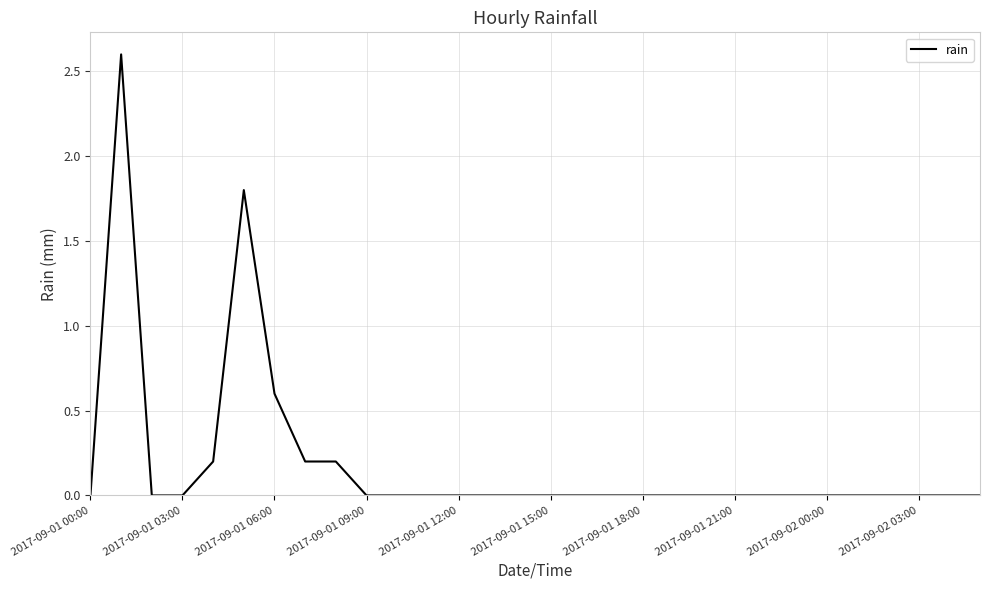

What is the difference between the maximum and minimum values?

2.6